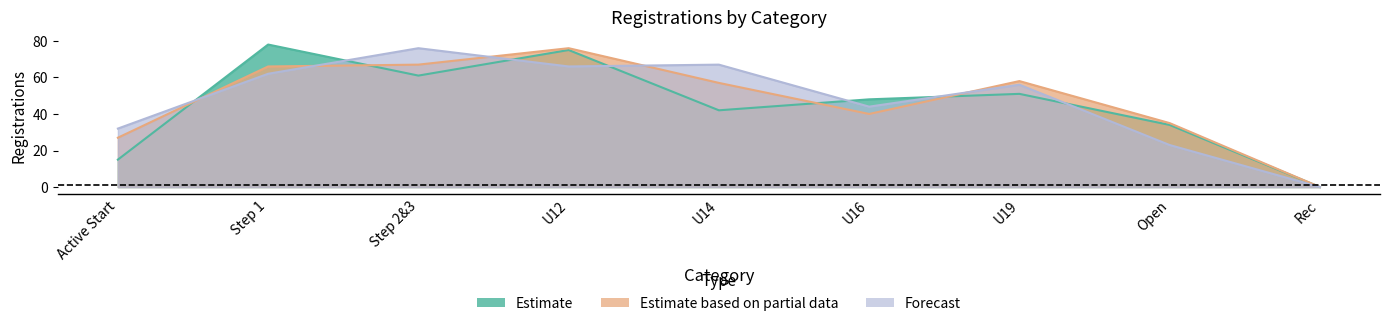

How many lines are shown in the chart?

3